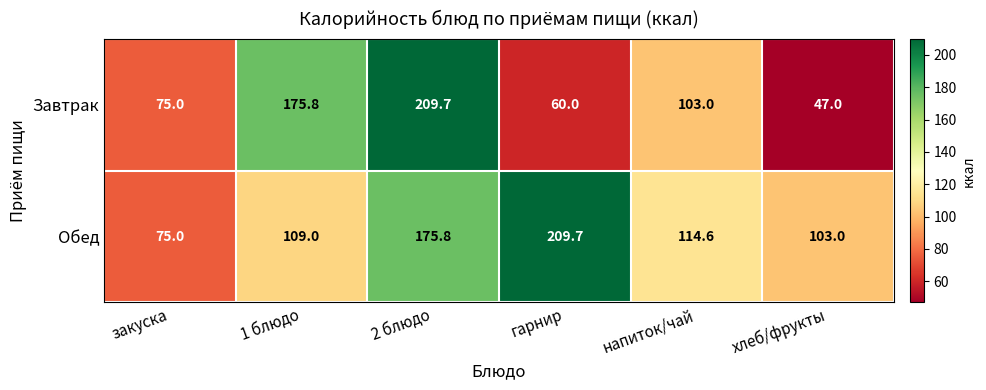

Is it true that Завтрак equals 37.7 at напиток/чай?

False